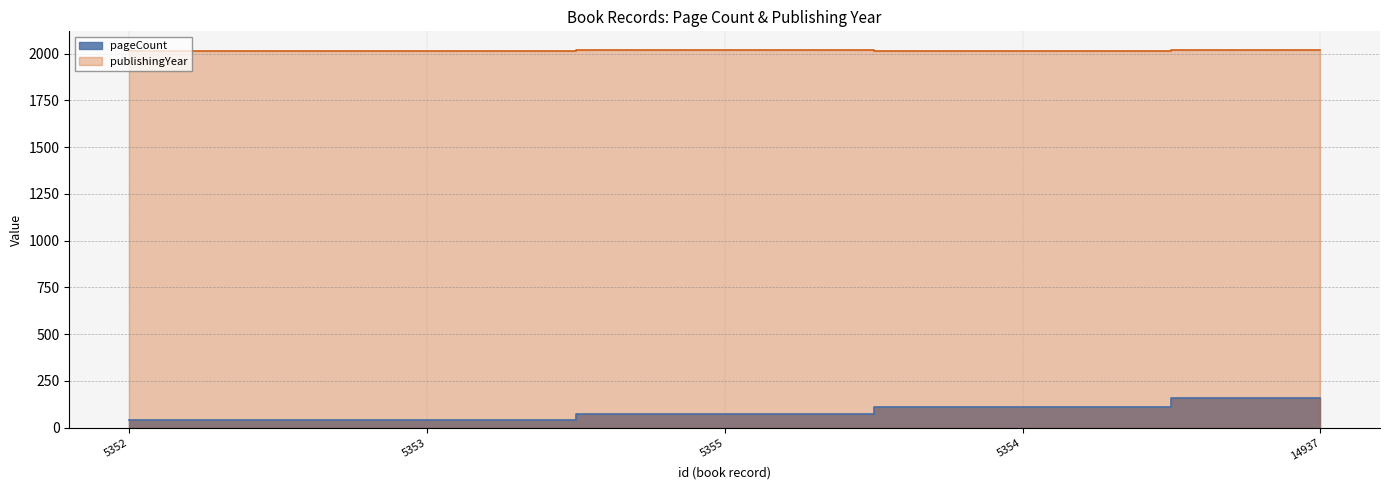

Does the chart display data point markers on the line(s)?

No